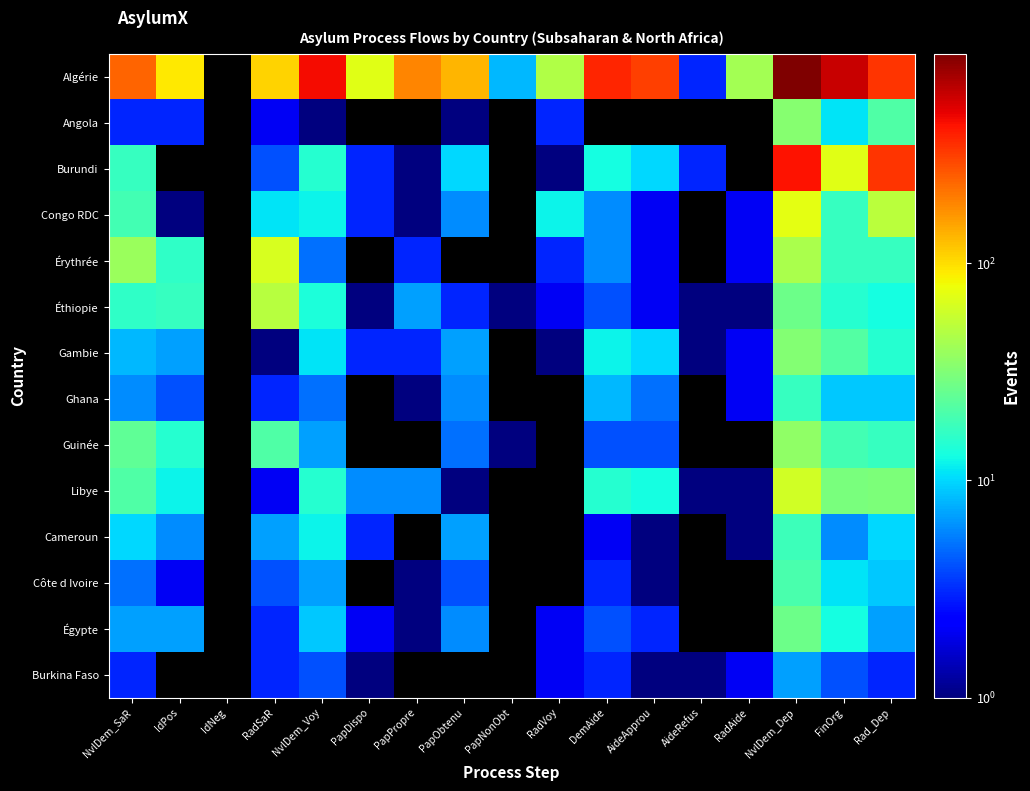

Which has a higher value, IdPos or PapDispo?

IdPos